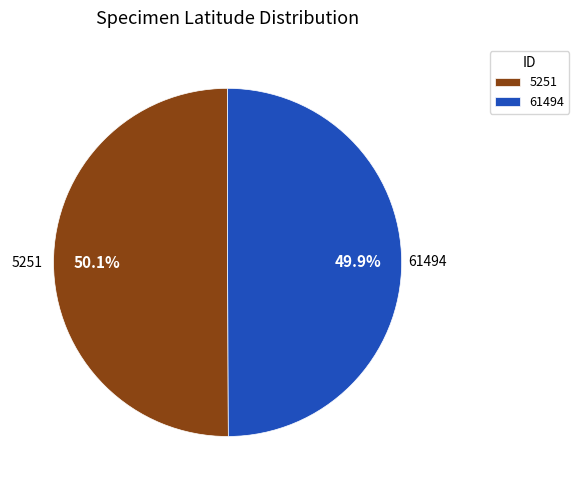

What percentage is NOT represented by 61494?

50.1%